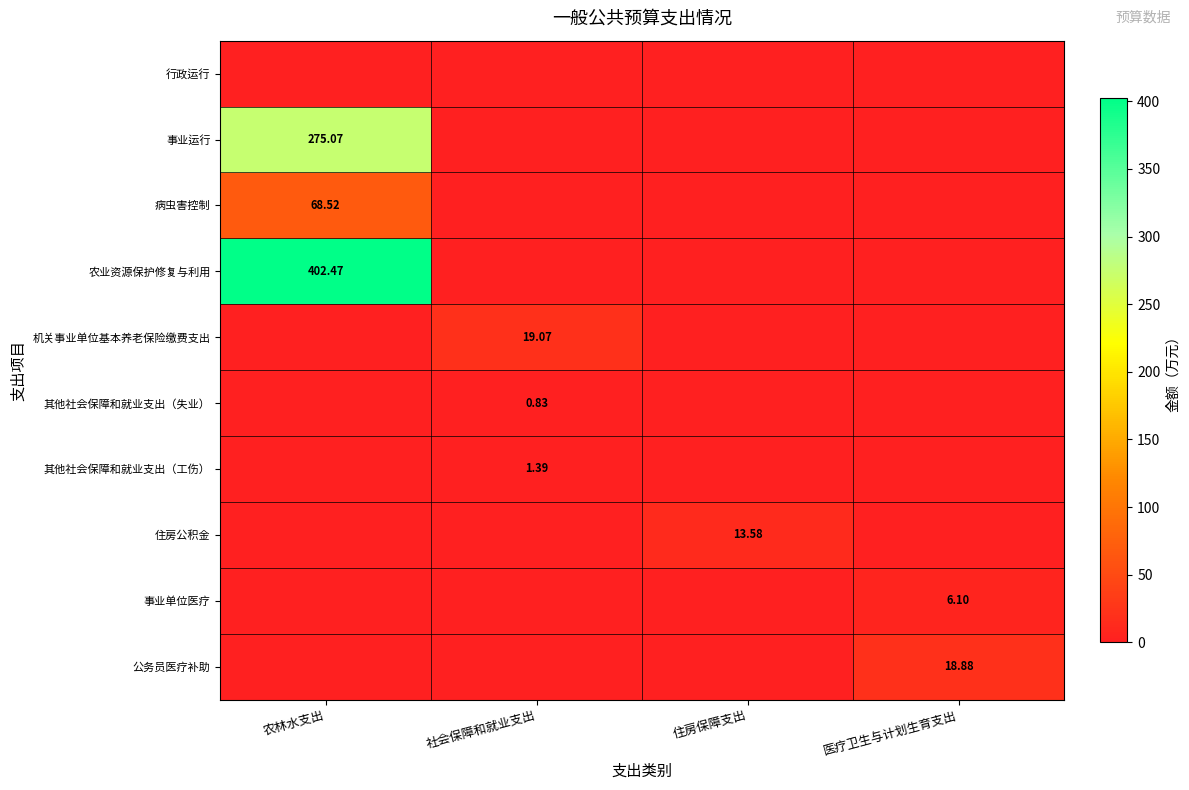

What is the total value across all series at 社会保障和就业支出?

21.3